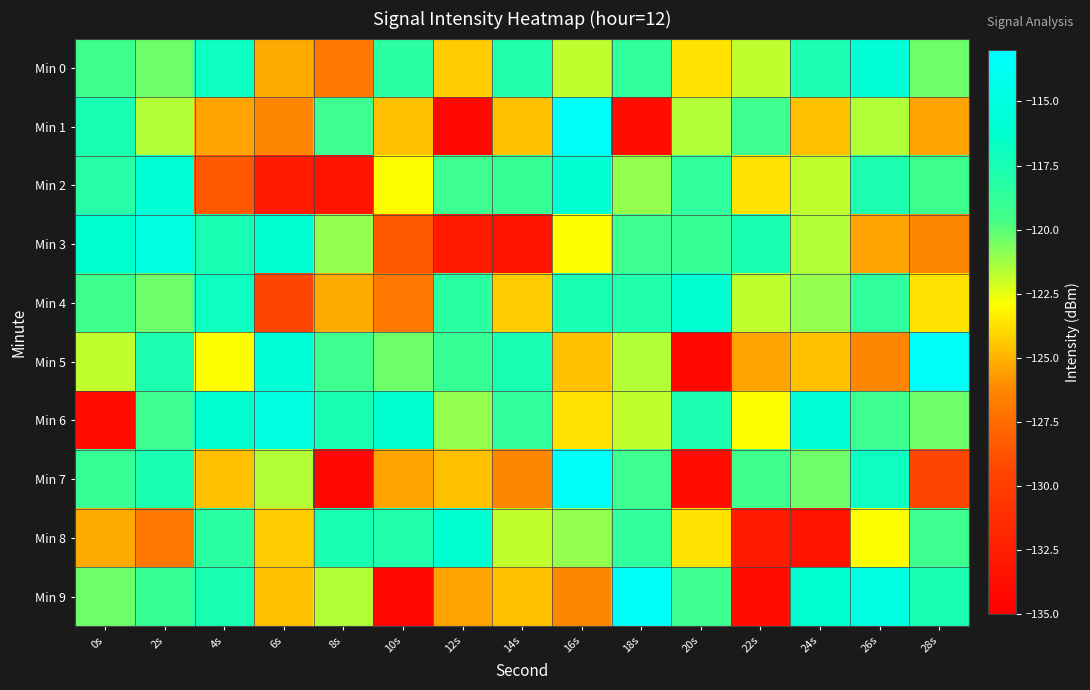

Which has a higher value, 26s or 4s?

26s